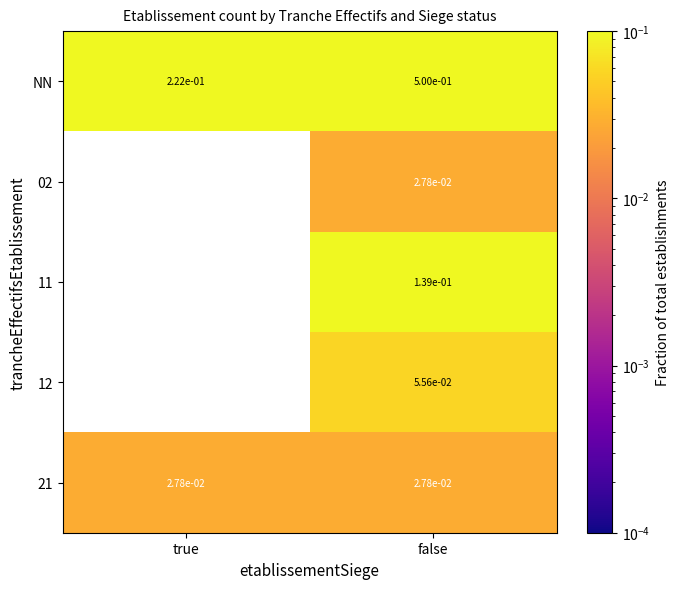

The value of 21 at false is 0.0. True or false?

True